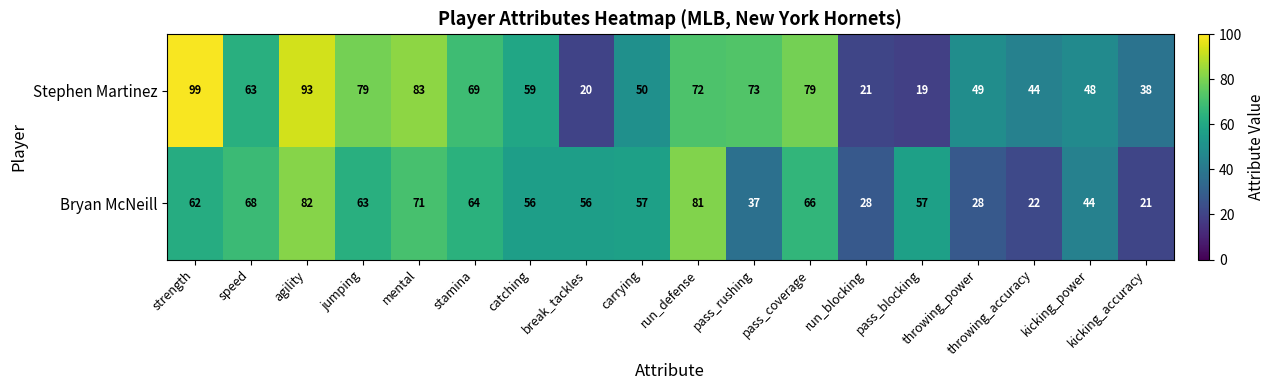

What is the sum of the Stephen Martinez values at catching and throwing_power?

108